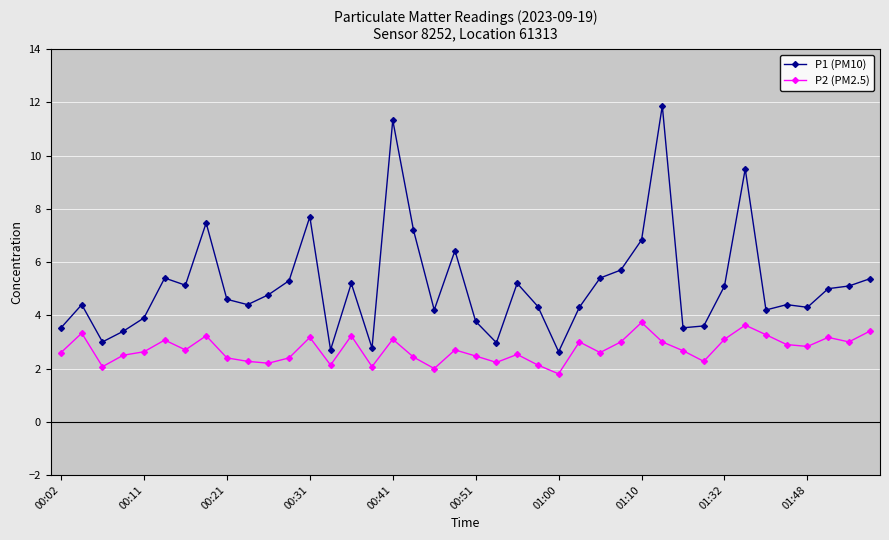

List the series in order of their peak value, lowest first.

P2 (PM2.5), P1 (PM10)